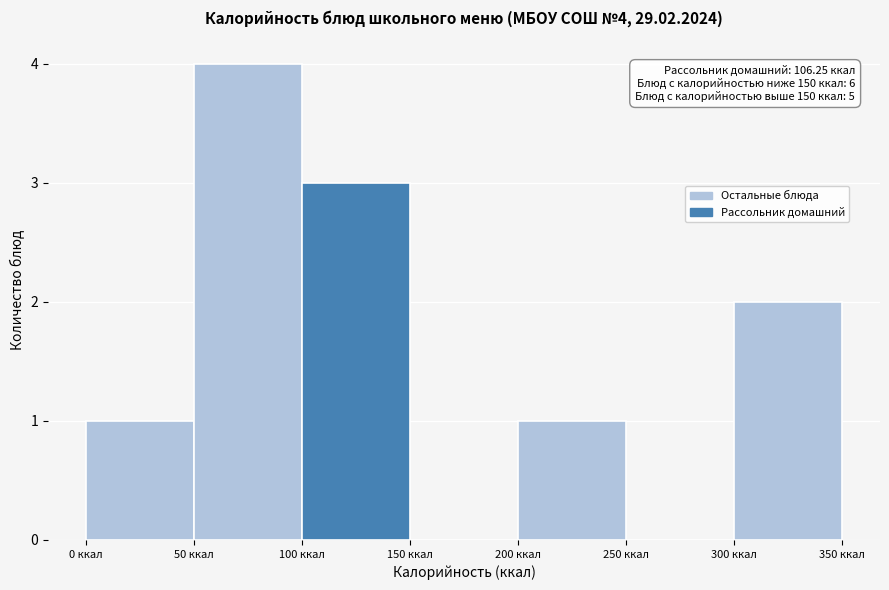

Which range on the x-axis has the tallest bar?

50 to 100